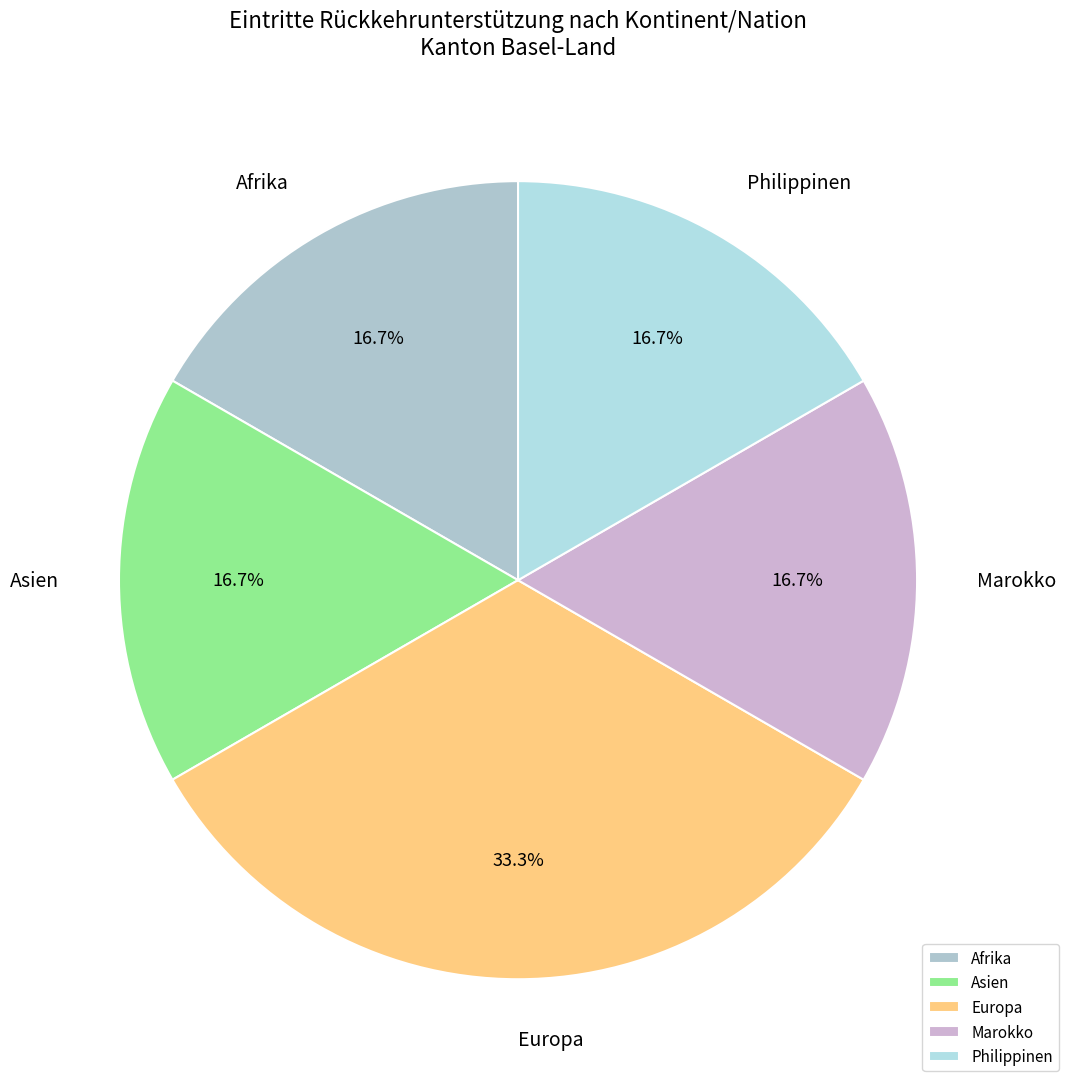

To the nearest percent, what is the difference between the Europa and Philippinen slice percentages?

17%